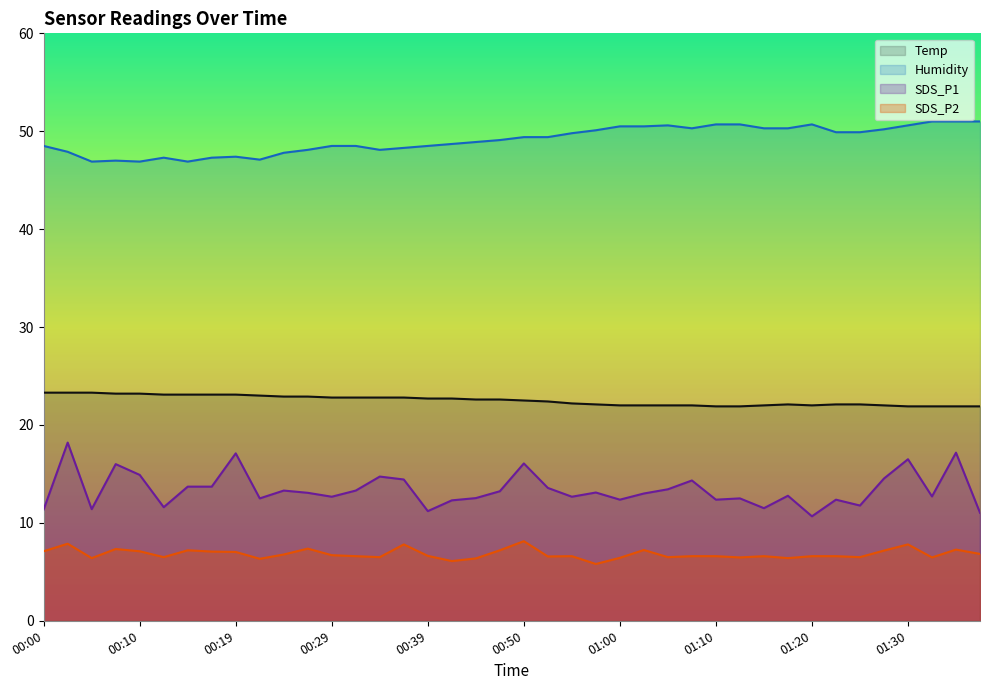

Is the value of Humidity at 01:30 greater than the value of Temp at 01:07?

Yes